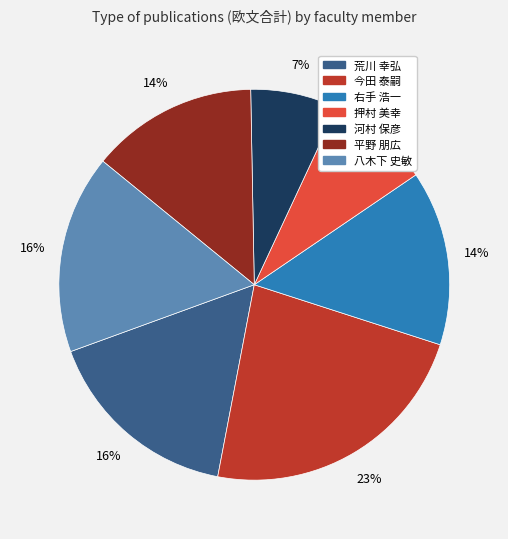

Between 荒川 幸弘 and 右手 浩一, which is larger?

荒川 幸弘